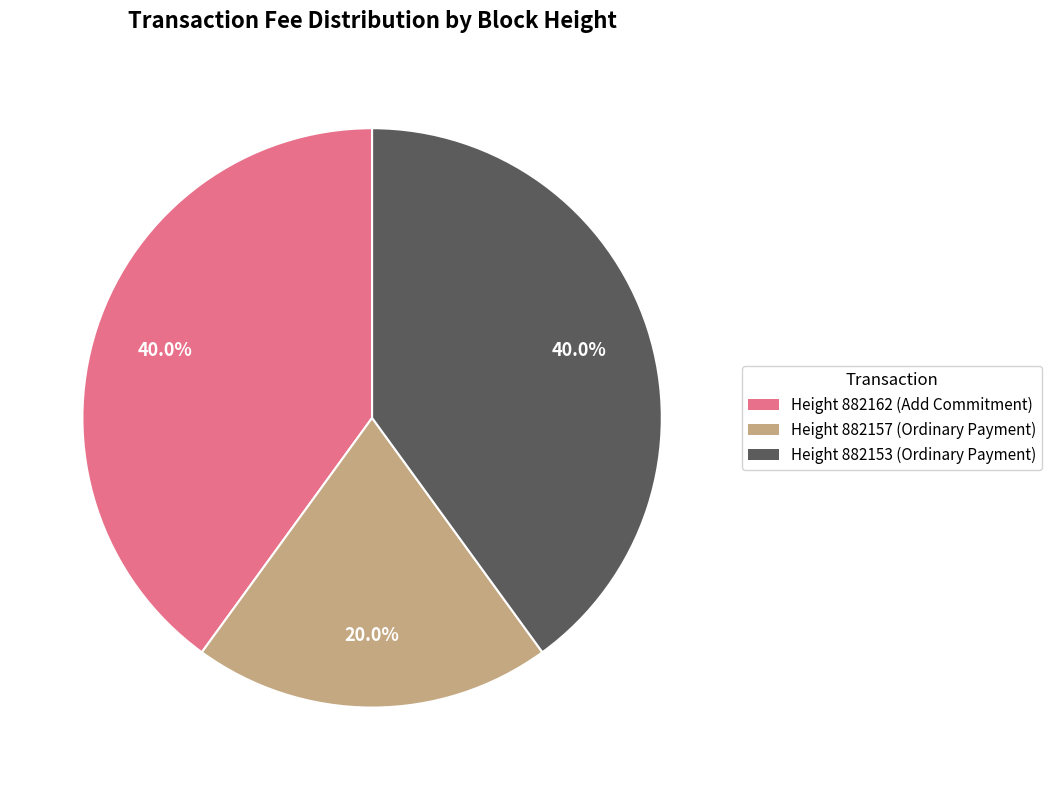

Does any single category account for the majority?

No